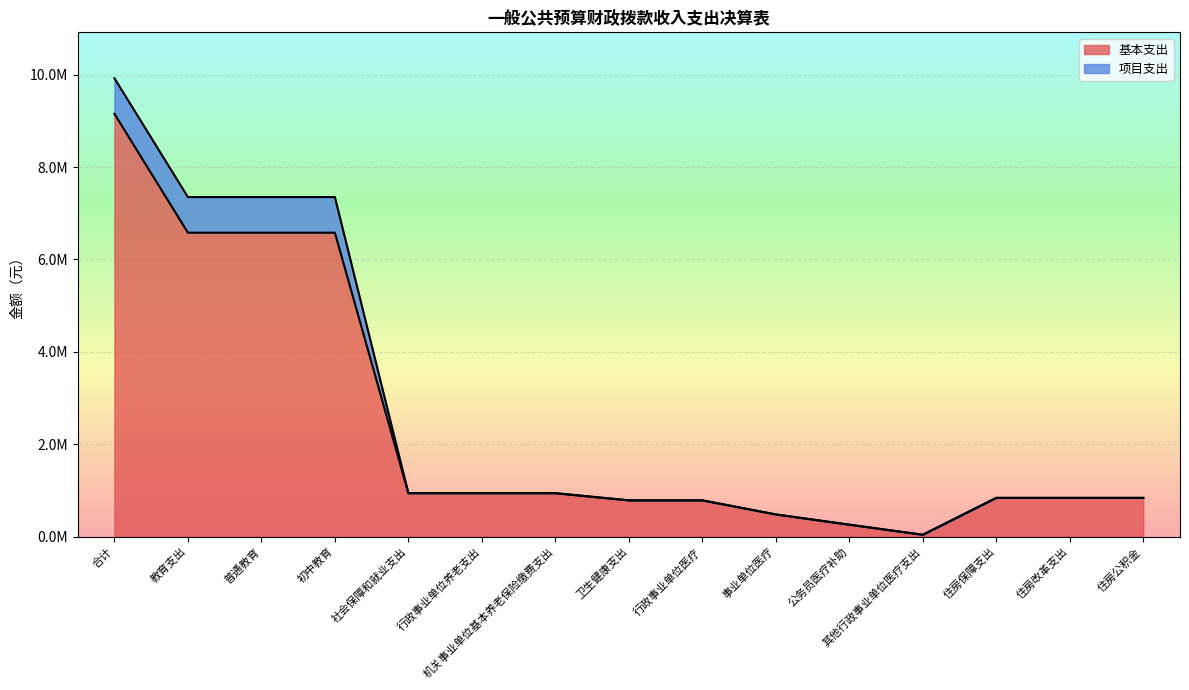

What is the average value of the 项目支出 series?

2645709.2